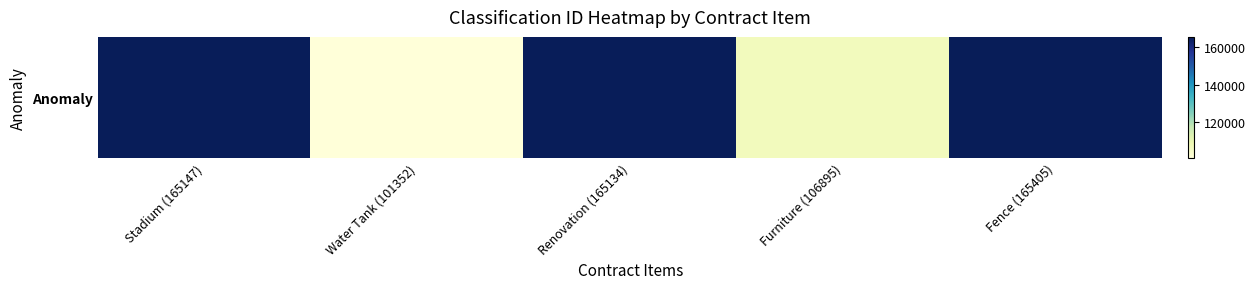

What is the difference between the values at Furniture (106895) and Renovation (165134)?

58239